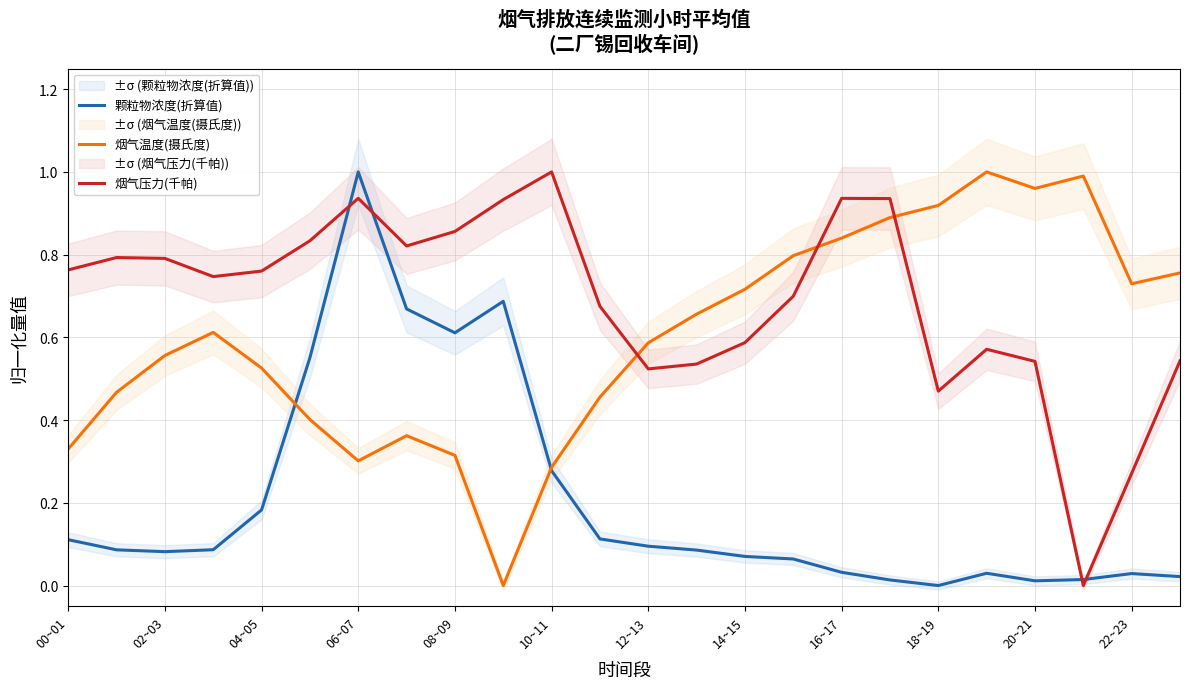

True or false: 烟气温度(摄氏度) and 颗粒物浓度(折算值) intersect in this chart.

True